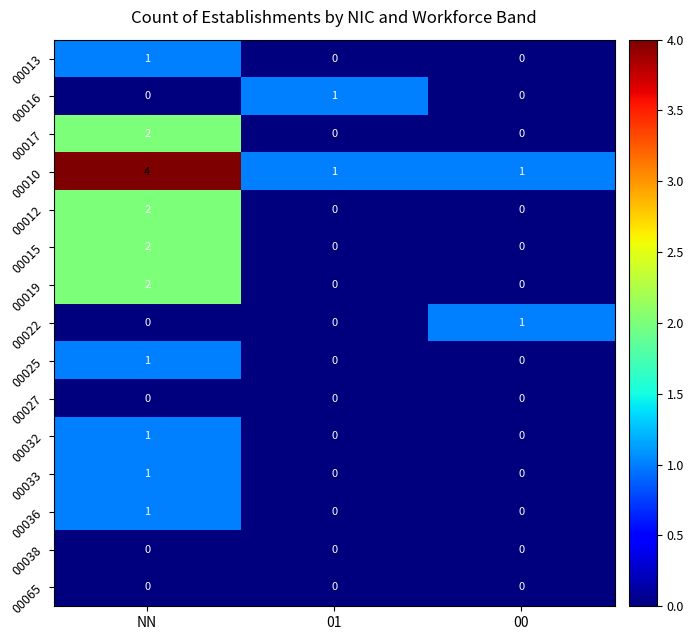

Which series has the widest spread of values?

00010